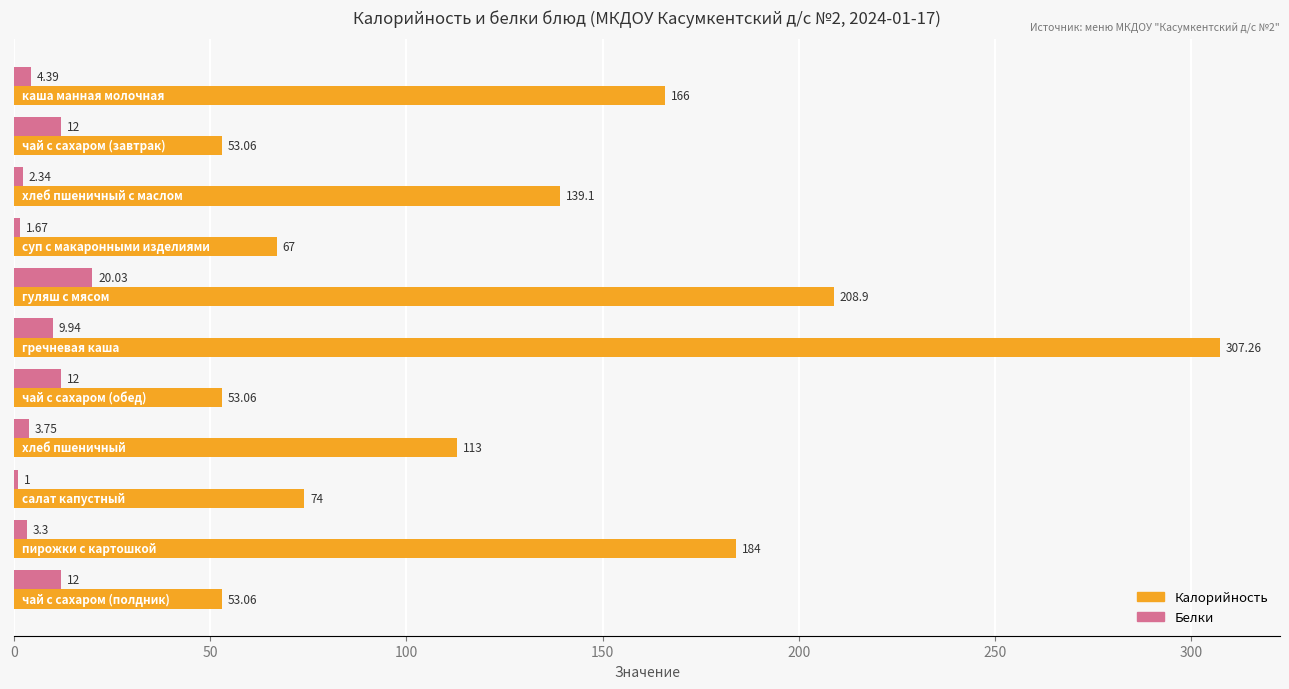

Which series has the widest spread of values?

Калорийность